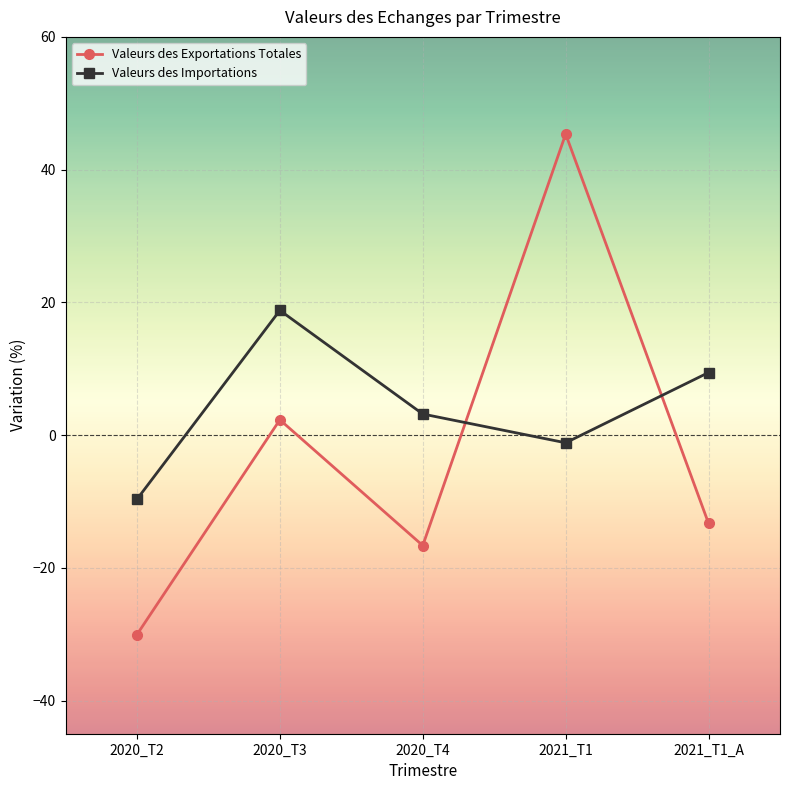

How many interior local peaks does the Valeurs des Exportations Totales series have?

2